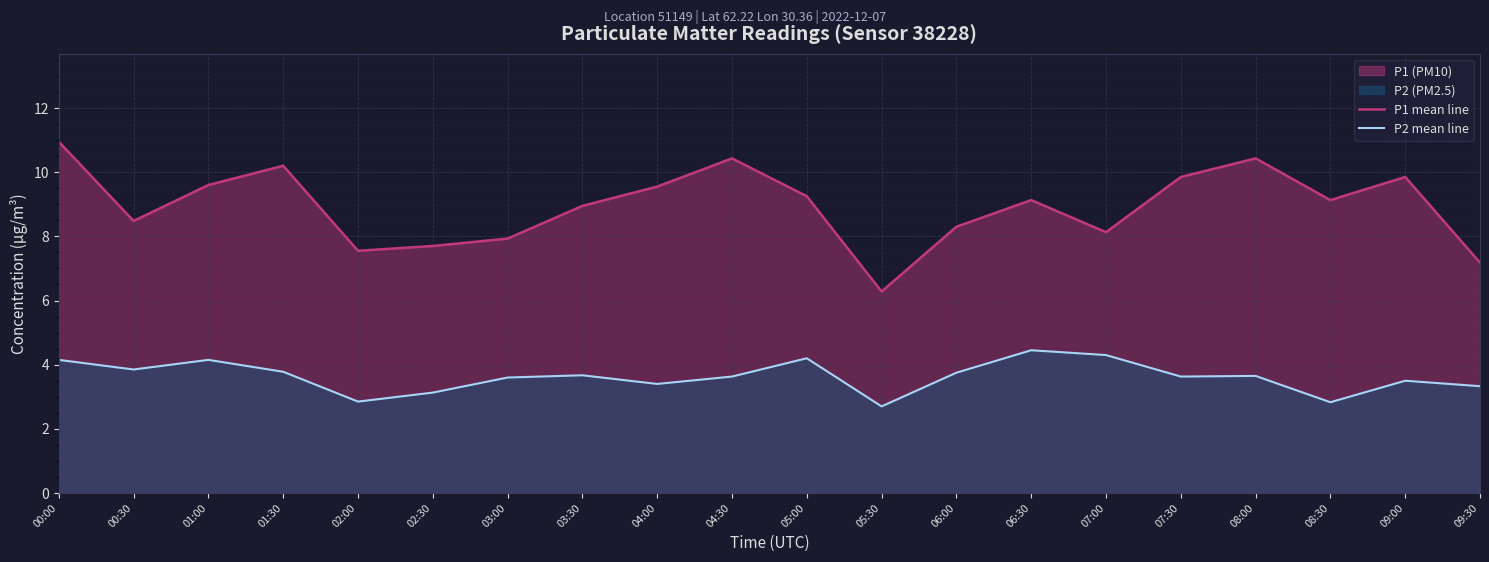

At how many categories does at least one series exceed 6?

20